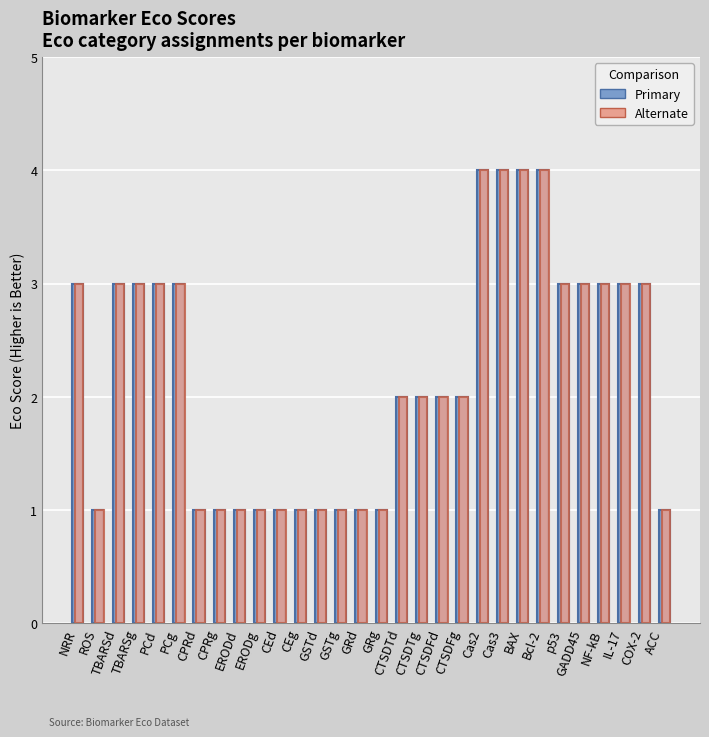

What is the total value across all series at BAX?

8